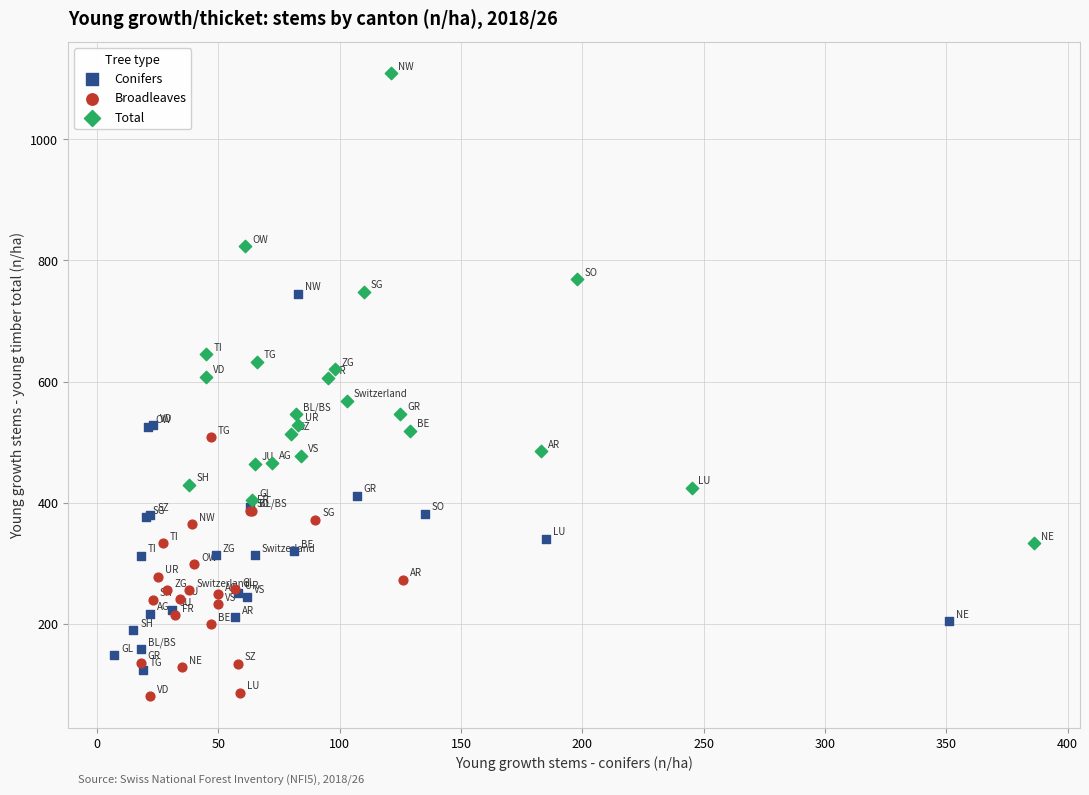

Which series has the largest Y range (max minus min)?

Total